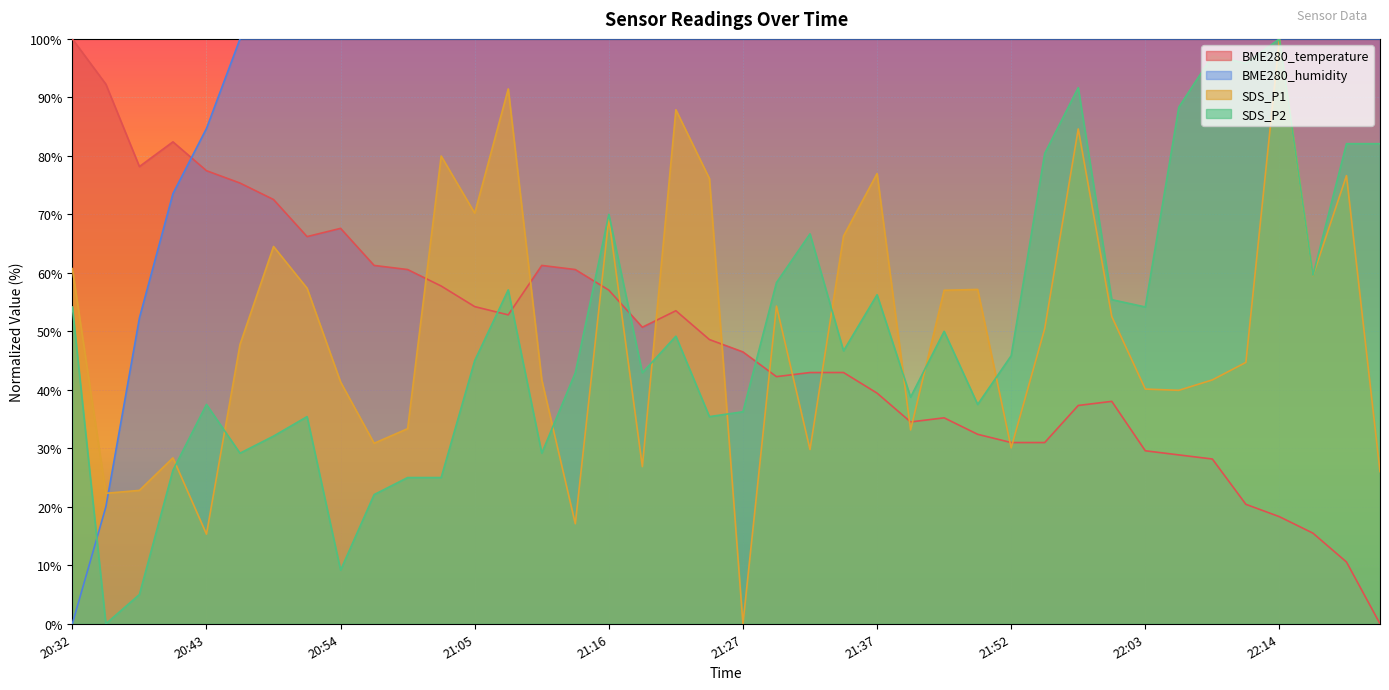

Where is the first local maximum for SDS_P1?

20:41